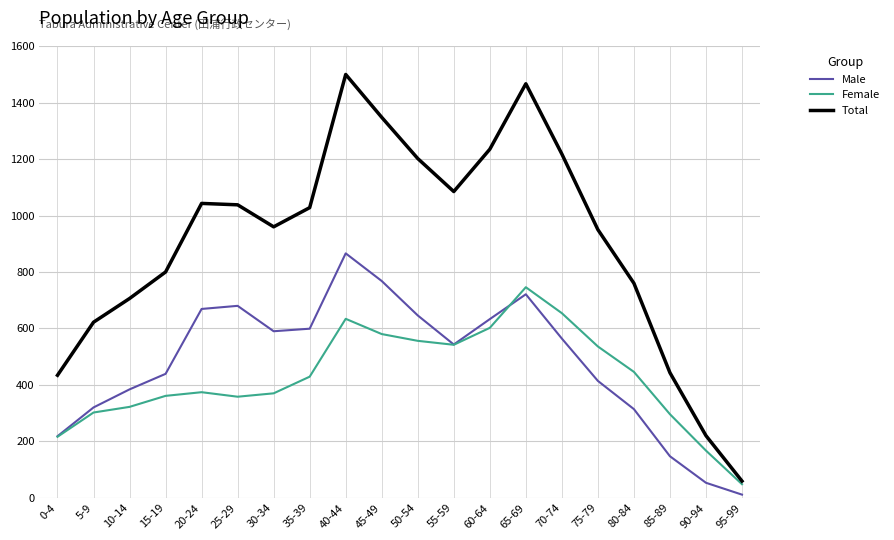

True or false: Male and Female intersect in this chart.

True